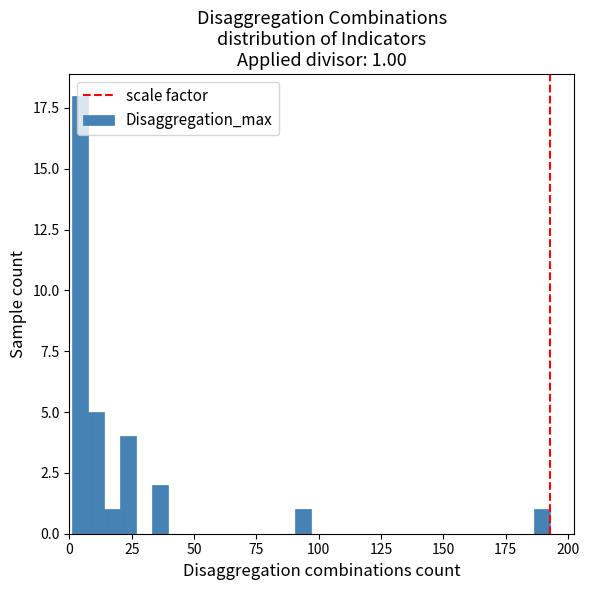

Around what value on the x-axis is the tallest bar? Give the approximate position of its centre, as read against the axis.

5